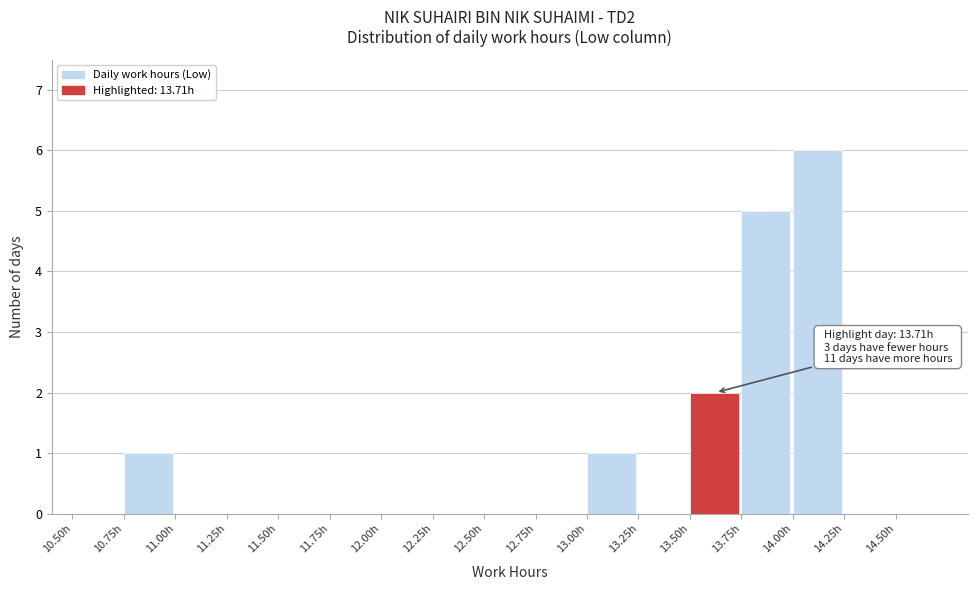

Which range on the x-axis has the tallest bar?

14.00 to 14.25